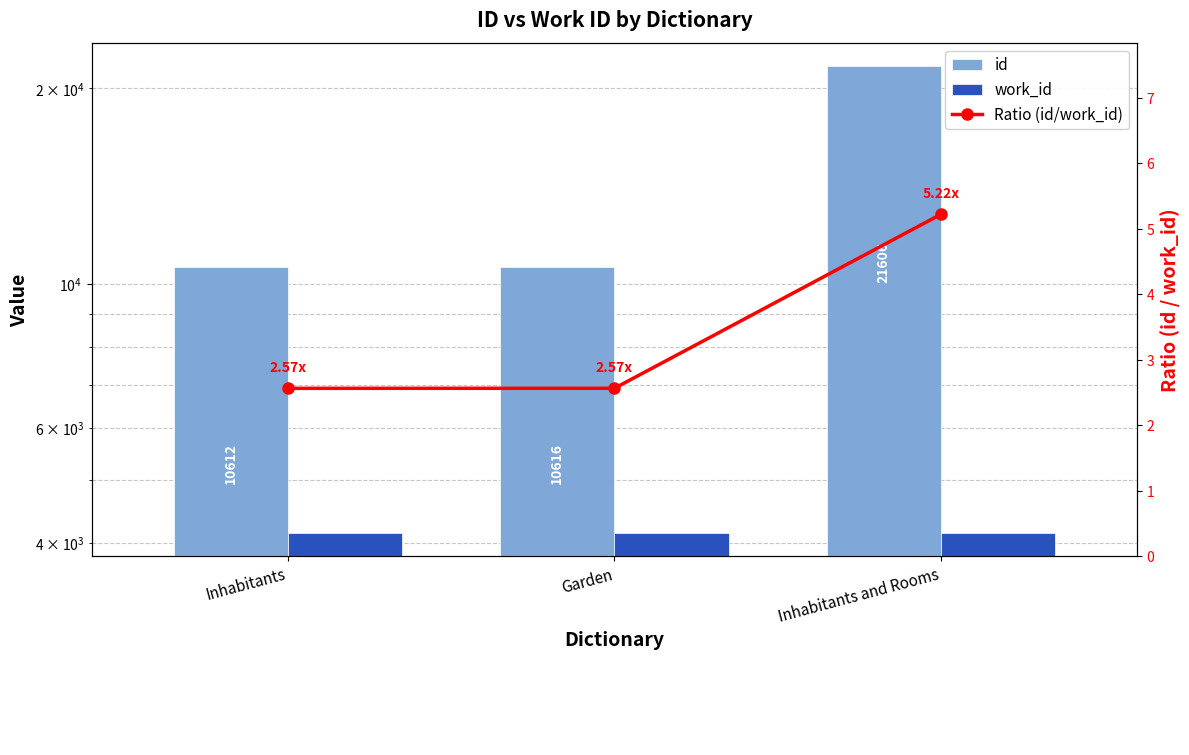

Between Inhabitants and Garden, which series saw the biggest shift?

id